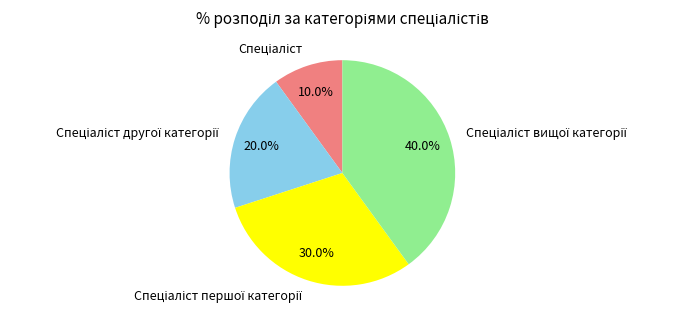

Is there a majority slice in this chart?

No